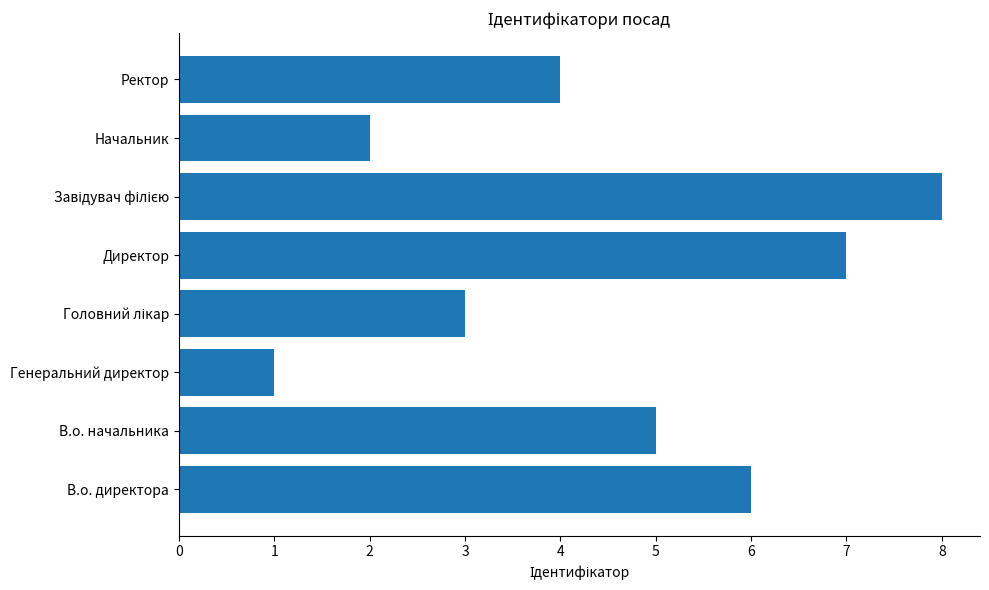

What is the difference between the maximum and minimum values?

7